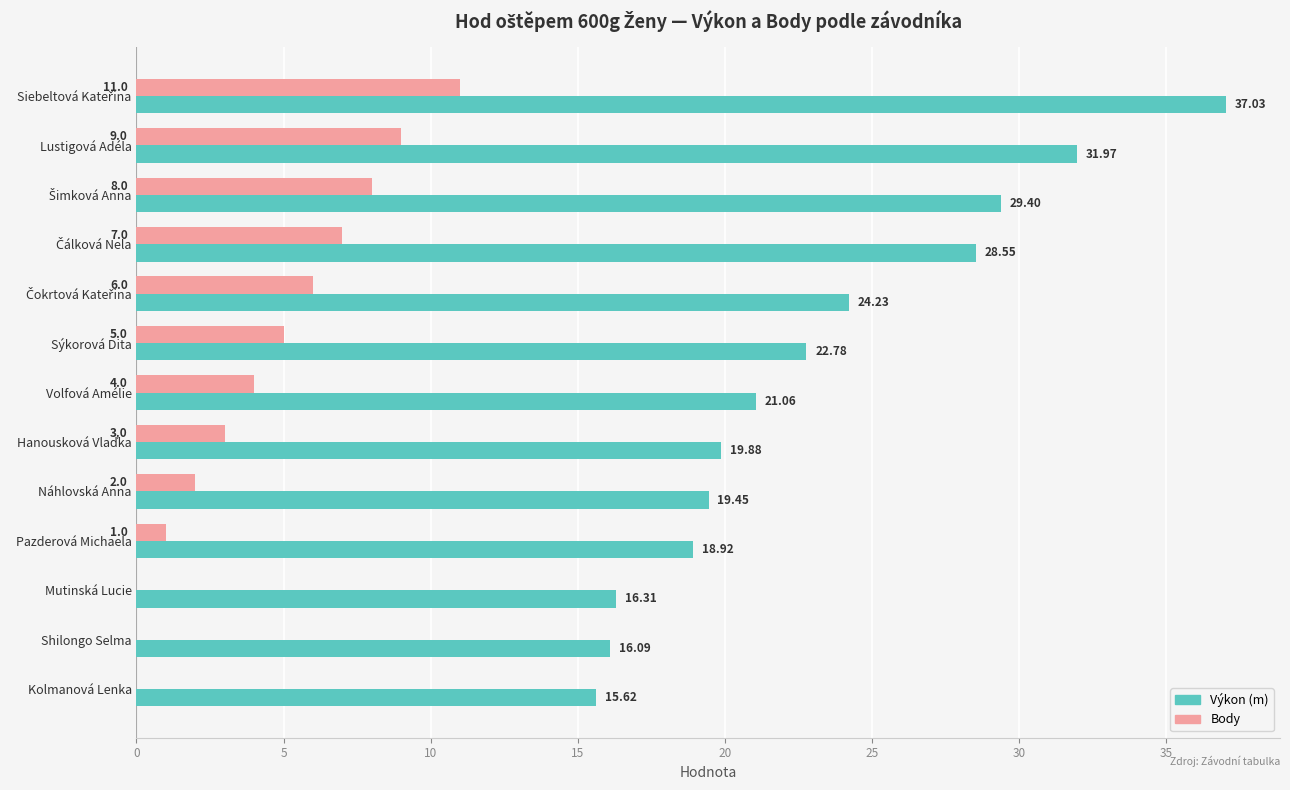

How many distinct data groups are displayed?

2